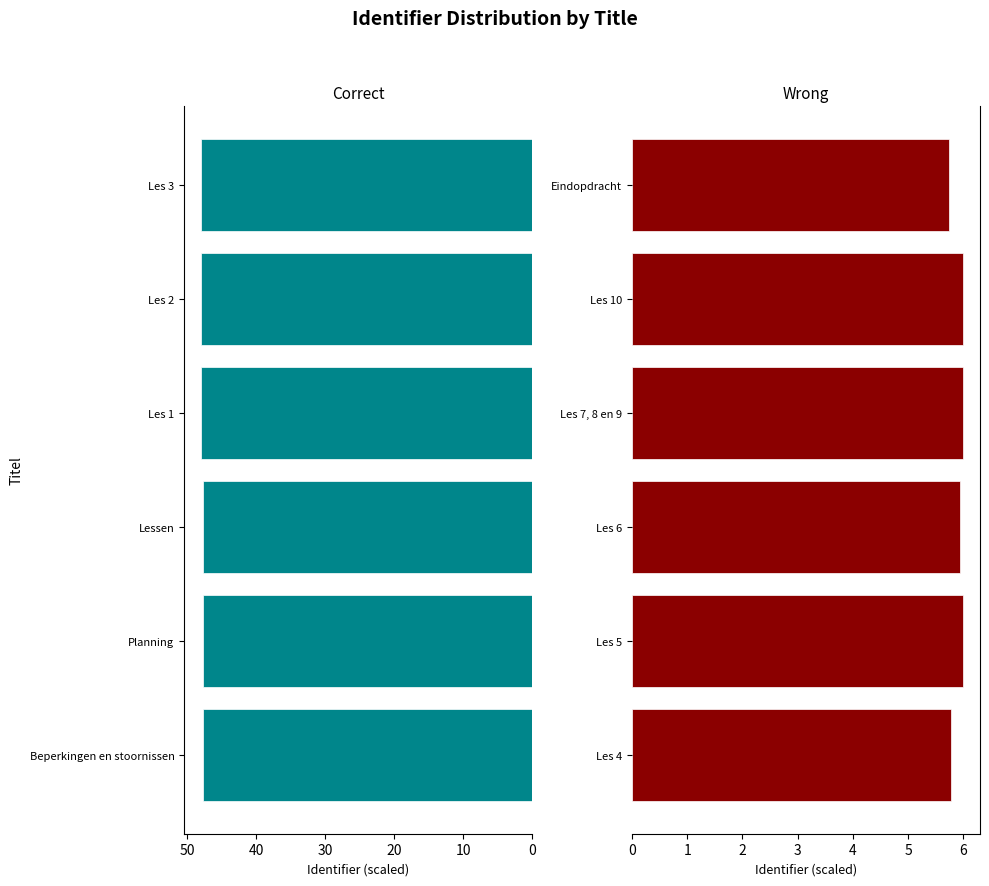

How many groups of bars are there?

6